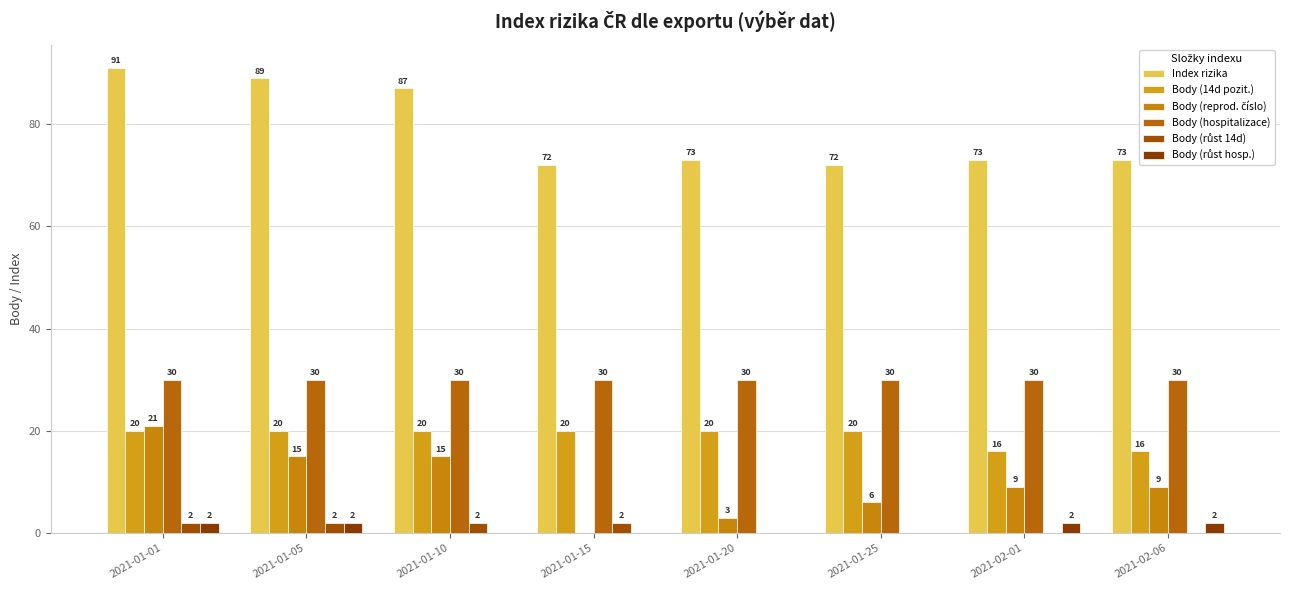

Reading left to right, what are all the values shown in this chart?

Index rizika: 91	89	87	72	73	72	73	73
Body (14d pozit.): 20	20	20	20	20	20	16	16
Body (reprod. číslo): 21	15	15	0	3	6	9	9
Body (hospitalizace): 30	30	30	30	30	30	30	30
Body (růst 14d): 2	2	2	2	0	0	0	0
Body (růst hosp.): 2	2	0	0	0	0	2	2